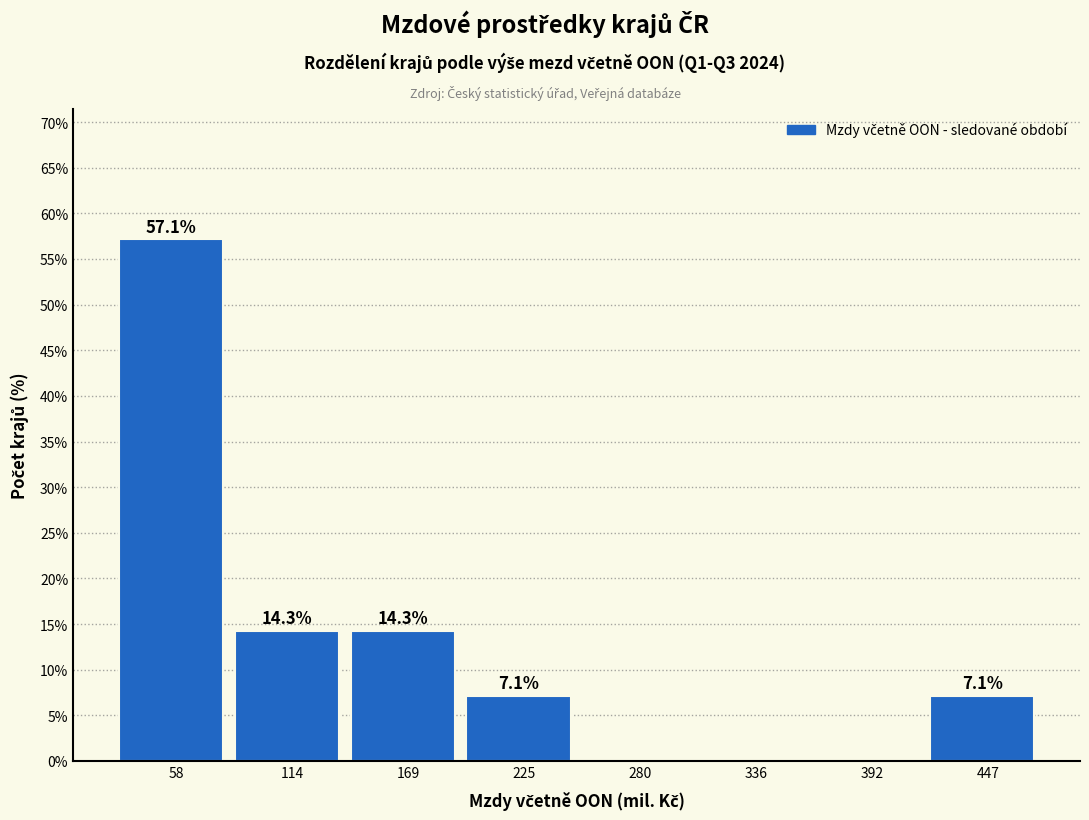

Which range on the x-axis has the tallest bar?

30 to 90